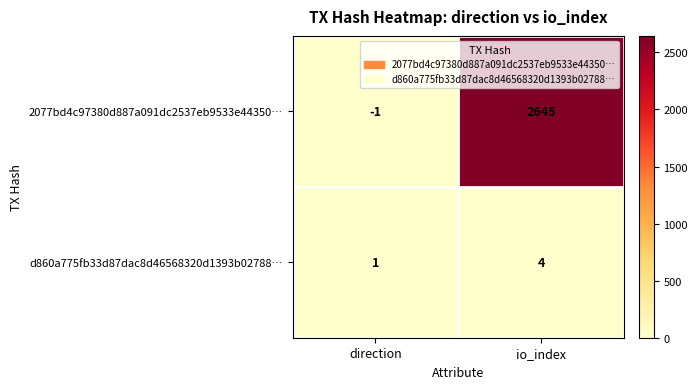

What is the difference between the highest and lowest values at direction?

2